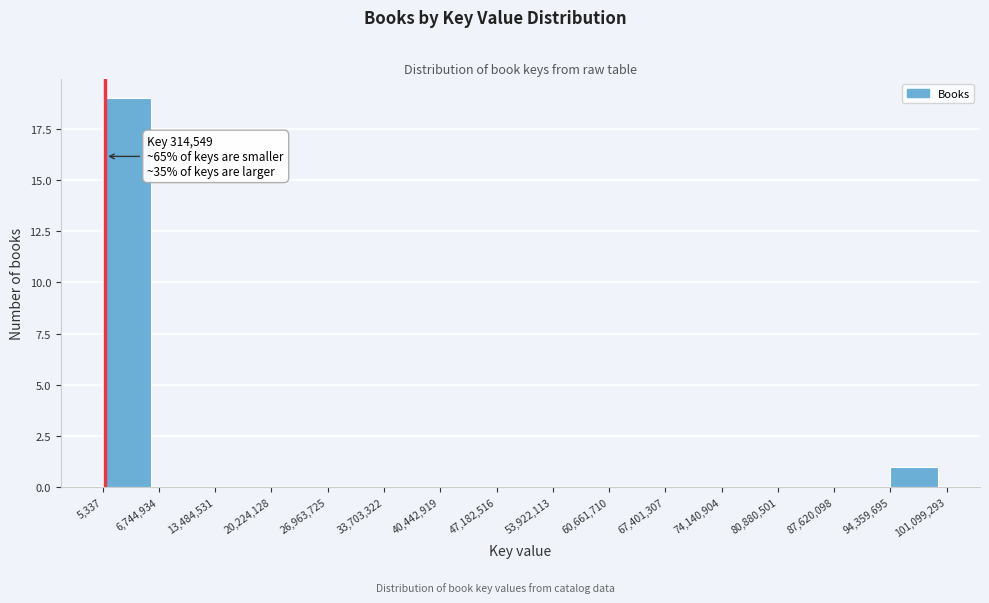

Over which range of the x-axis is the bar tallest?

5,337 to 6,744,934